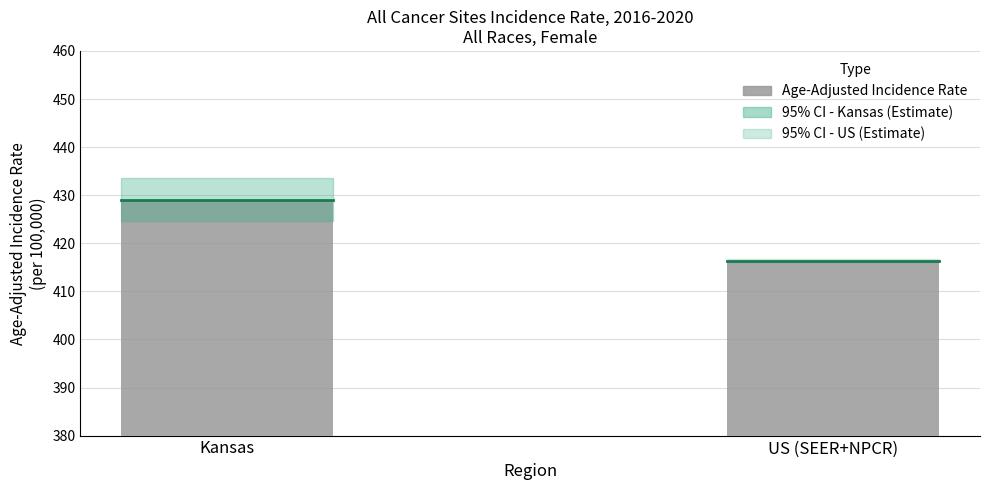

What is the average value?

422.7